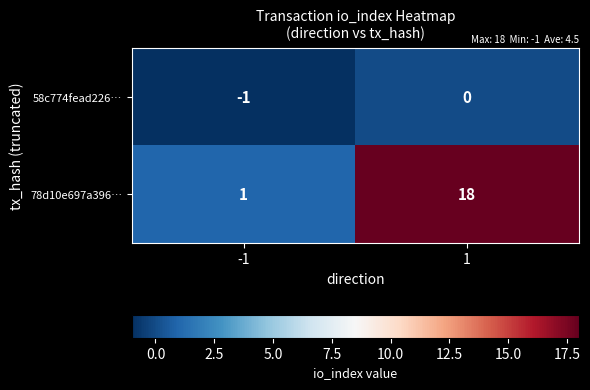

The 58c774fead226… series shows -1 at -1. True or false?

True